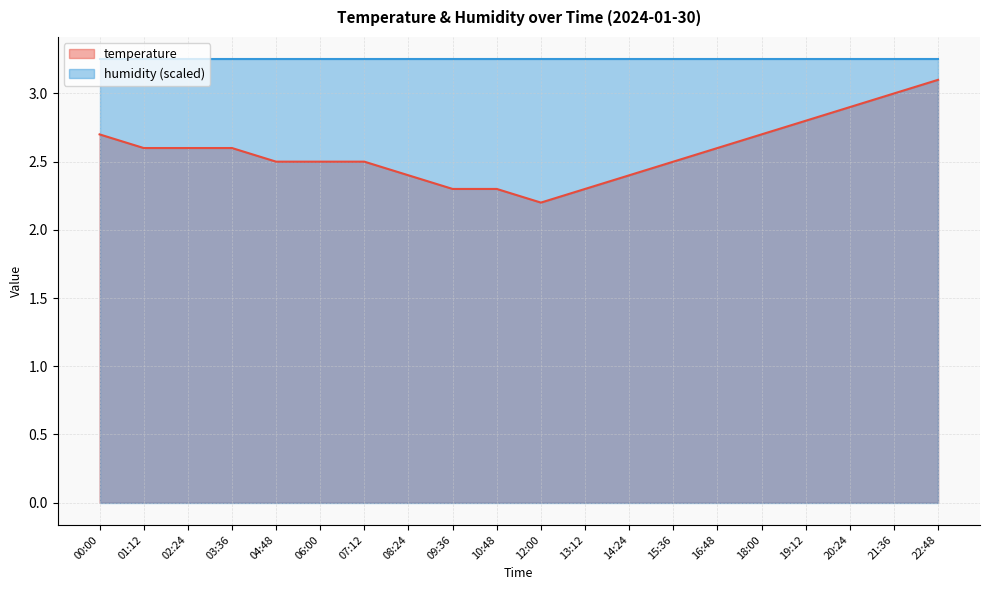

What is the change in value from 07:12 to 10:48?

-0.2